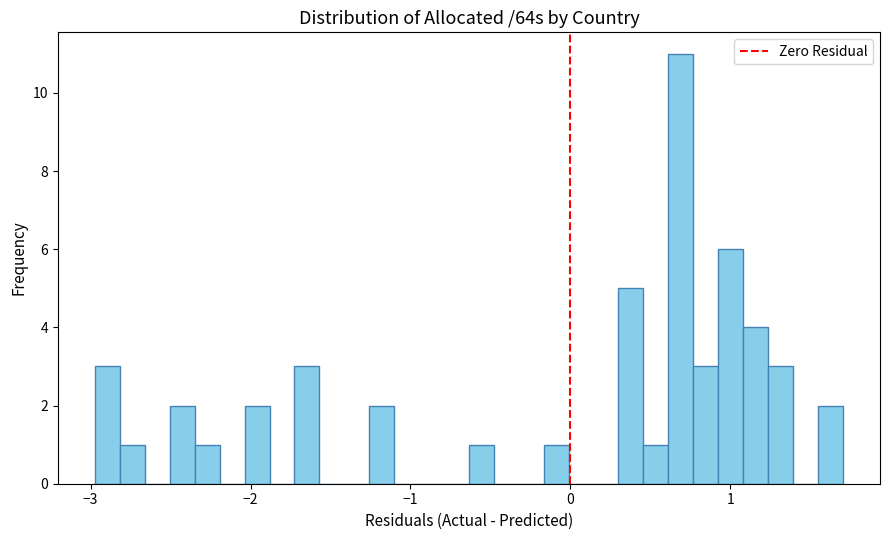

Read against the x-axis, roughly where is the centre of the tallest bar?

0.7